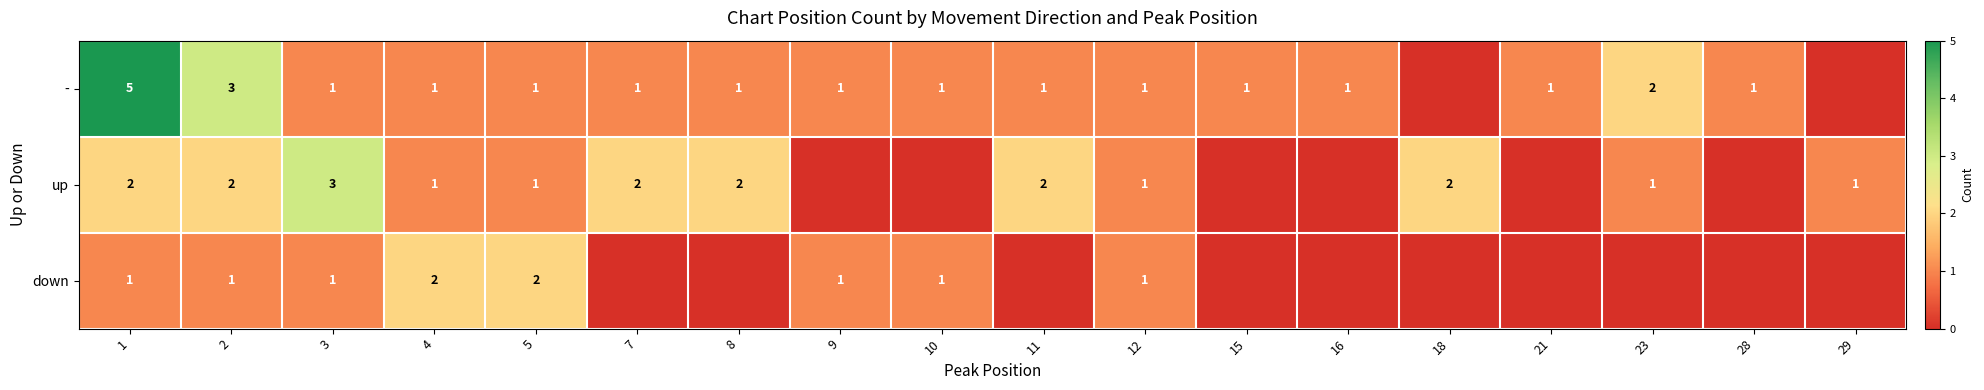

What is the difference between the highest and lowest values at 5?

1